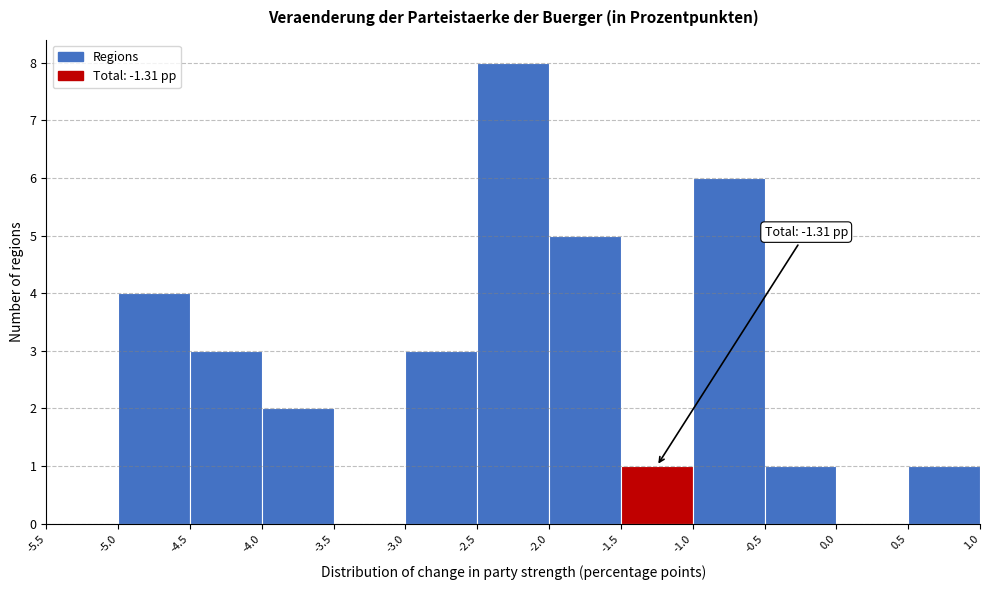

Which range on the x-axis has the tallest bar?

-2.5 to -2.0